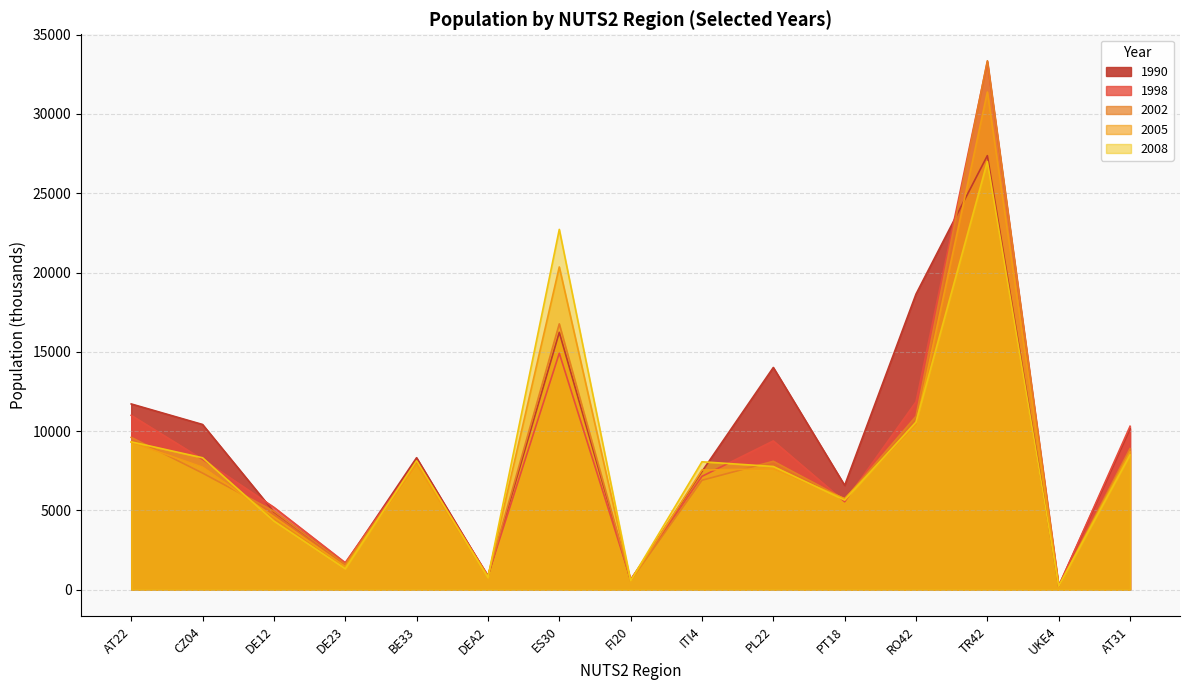

Which category has the lowest value across all series?

UKE4